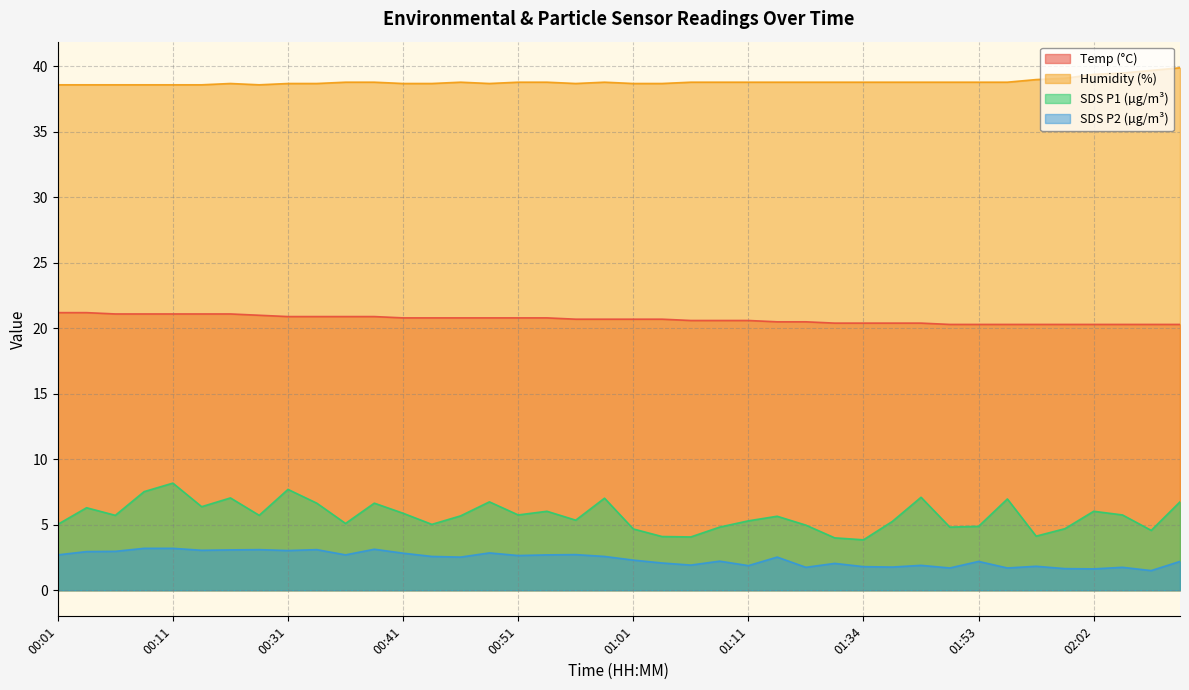

Which series changed the most between 01:08 and 02:05?

SDS_P1